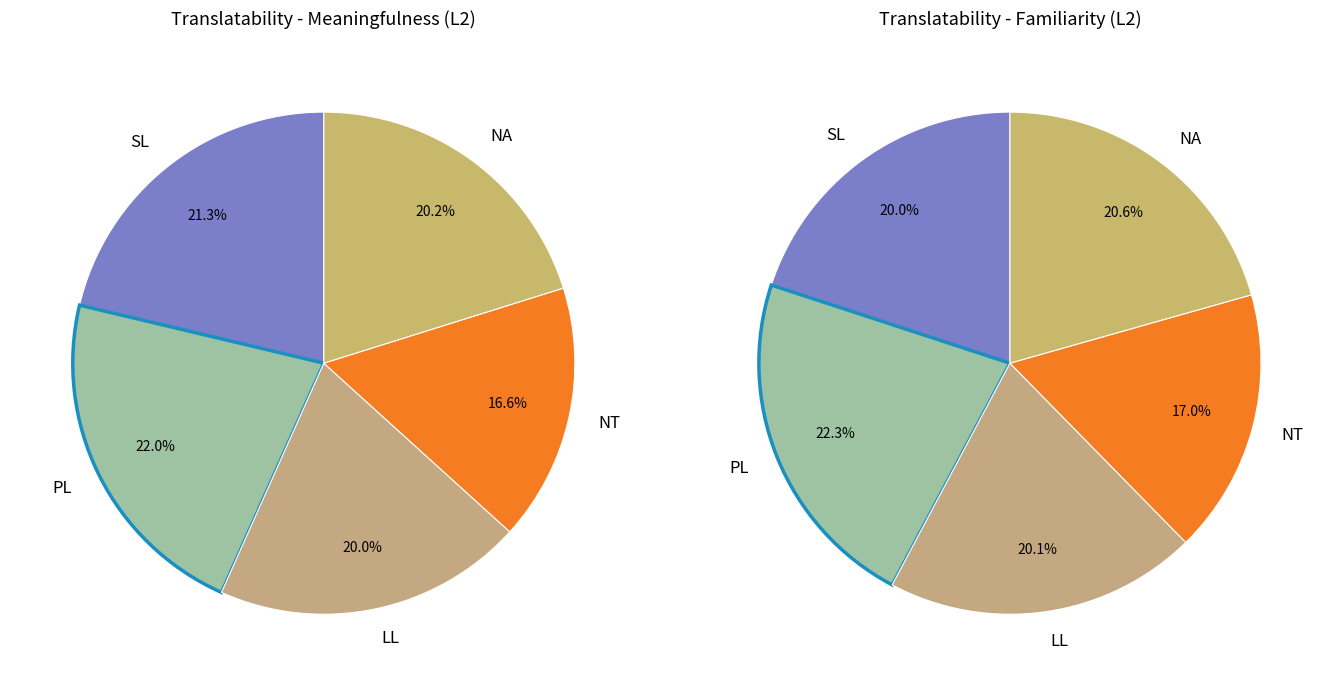

Rank the categories by value from highest to lowest.

PL, SL, NA, LL, NT